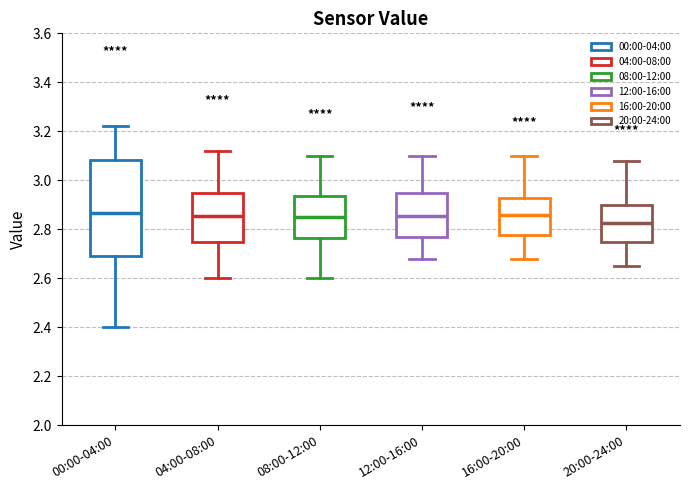

Comparing the boxes themselves (not the whiskers), which one is the tallest?

00:00-04:00